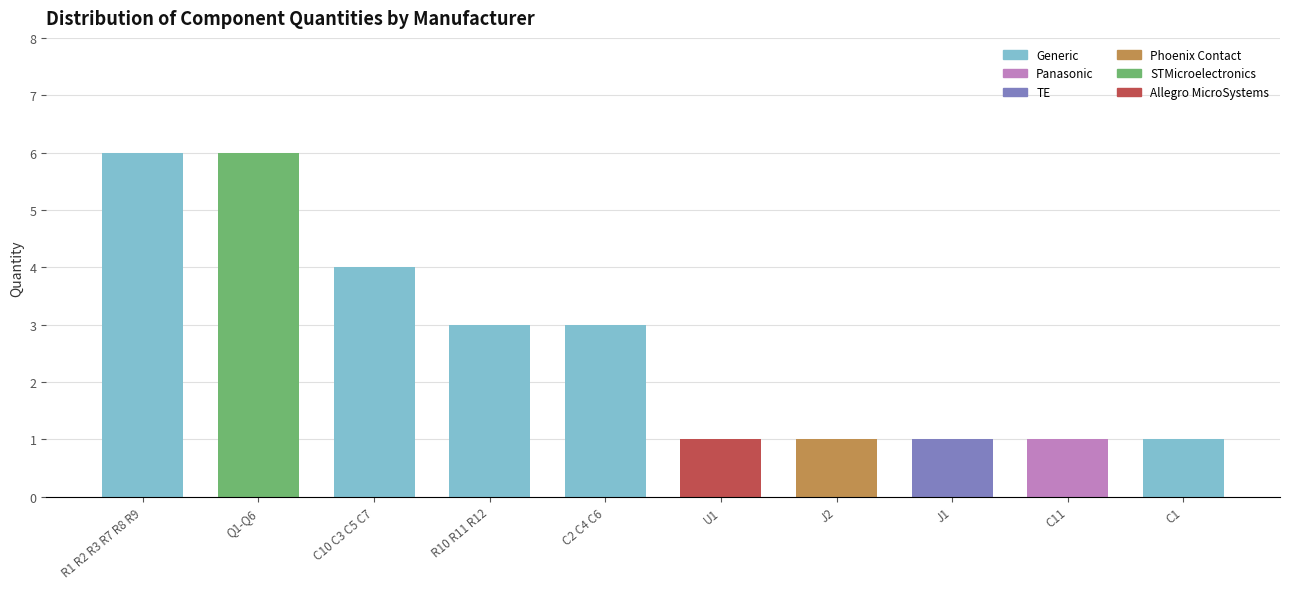

Reading left to right, what are all the values shown in this chart?

6	6	4	3	3	1	1	1	1	1